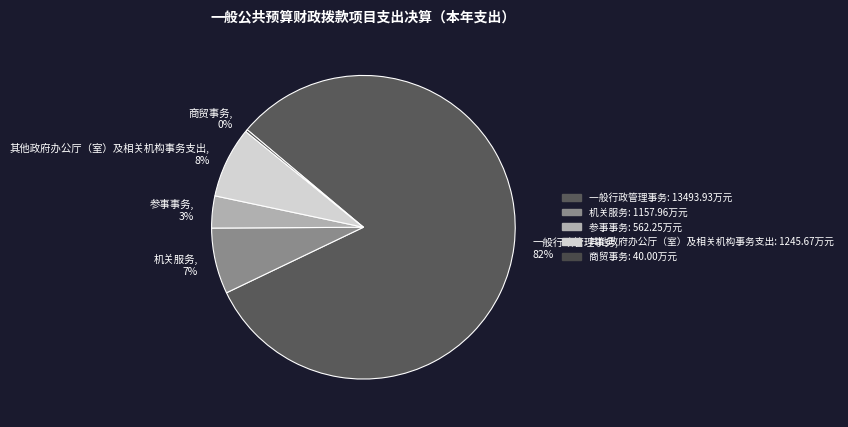

To the nearest percent, what is the difference between the largest and smallest slice percentages?

82%